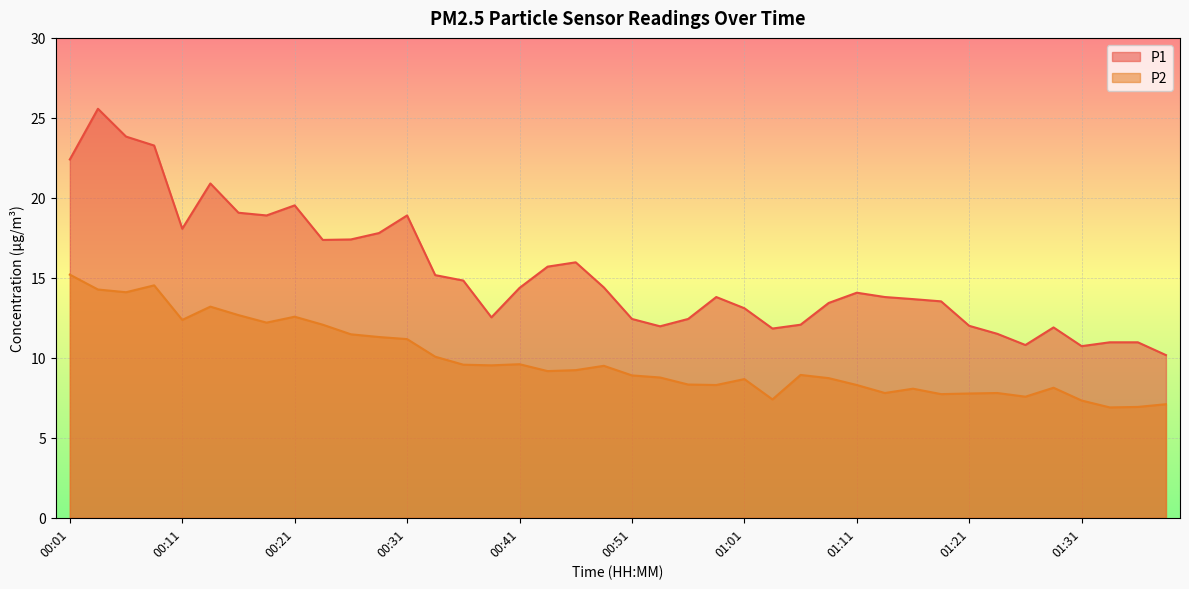

Reading right to left, list all the values displayed in this chart.

P1: 10.2	11.0	11.0	10.7	11.9	10.8	11.5	12.0	13.5	13.7	13.8	14.1	13.4	12.1	11.8	13.1	13.8	12.4	12.0	12.4	14.4	16.0	15.7	14.4	12.5	14.8	15.2	18.9	17.8	17.4	17.4	19.5	18.9	19.1	20.9	18.1	23.3	23.8	25.6	22.4
P2: 7.1	6.9	6.9	7.3	8.1	7.6	7.8	7.8	7.7	8.1	7.8	8.3	8.7	8.9	7.4	8.7	8.3	8.3	8.8	8.9	9.5	9.2	9.2	9.6	9.5	9.6	10.1	11.2	11.3	11.5	12.1	12.6	12.2	12.7	13.2	12.4	14.5	14.1	14.3	15.2